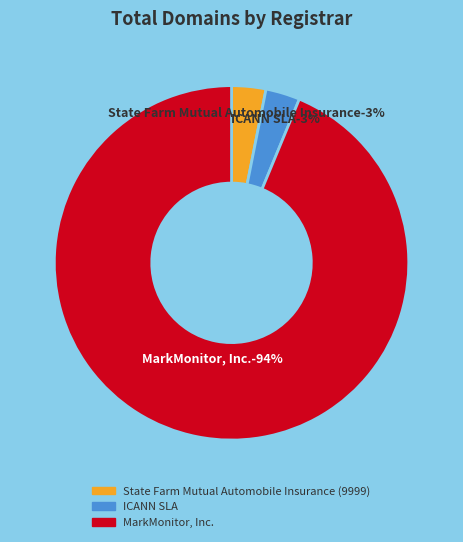

Between MarkMonitor, Inc. and ICANN SLA, which is larger?

MarkMonitor, Inc.